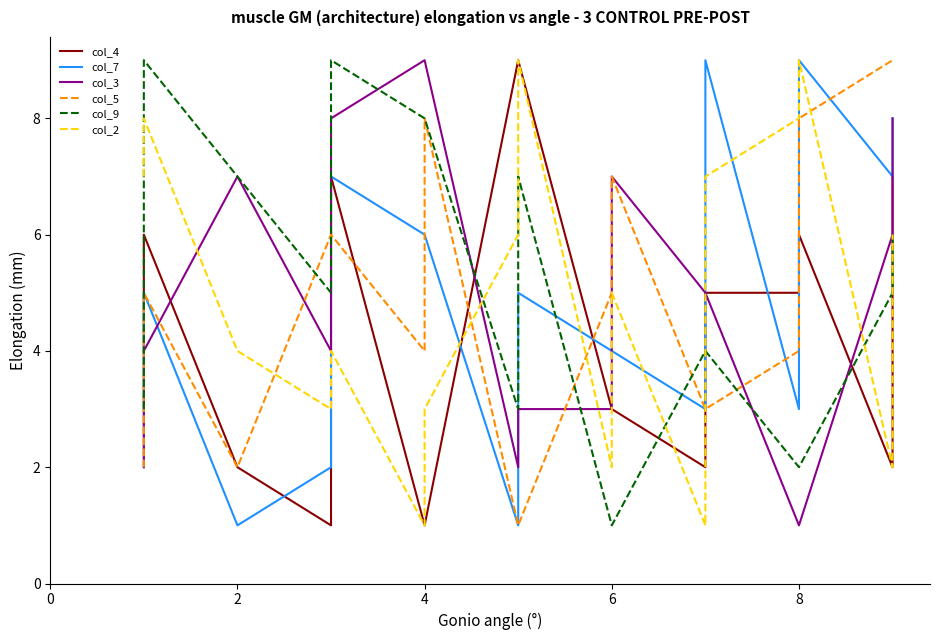

What is the highest value of the col_2 series?

9